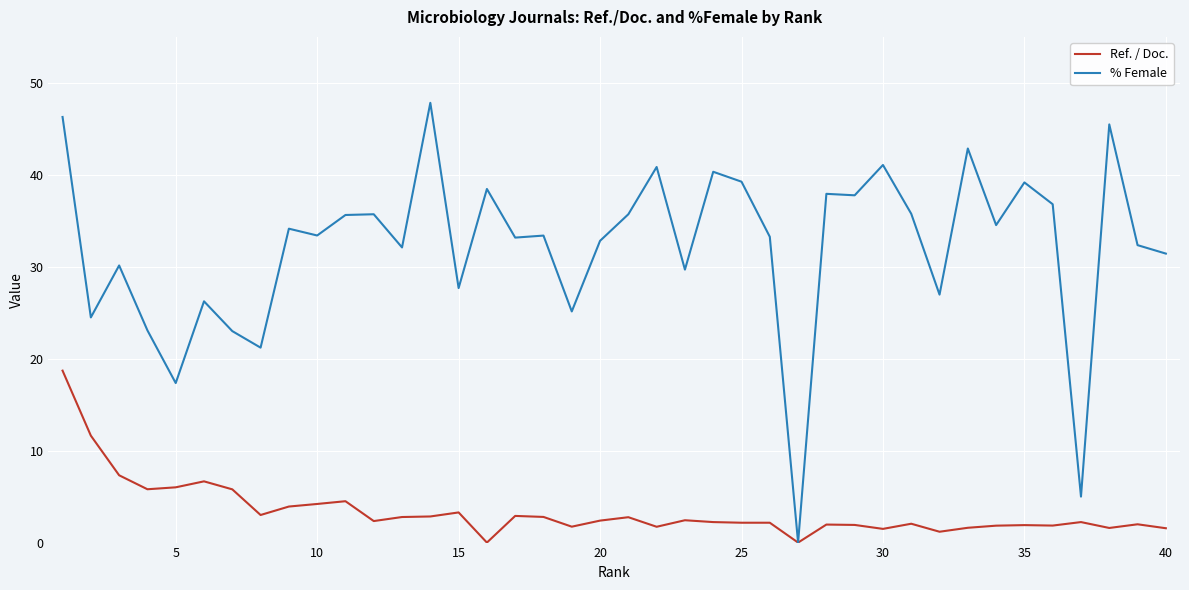

Which series has the widest spread of values?

% Female